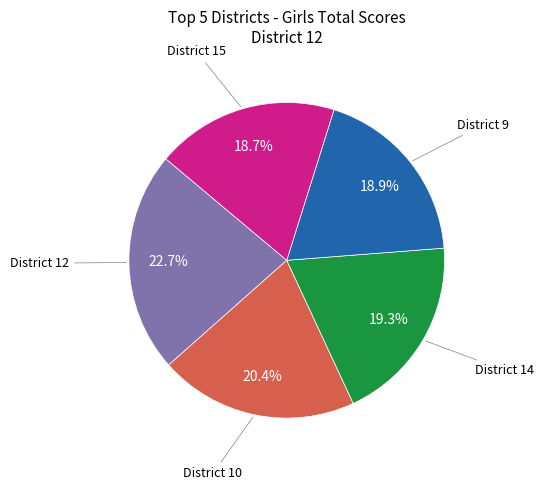

Is there a majority slice in this chart?

No